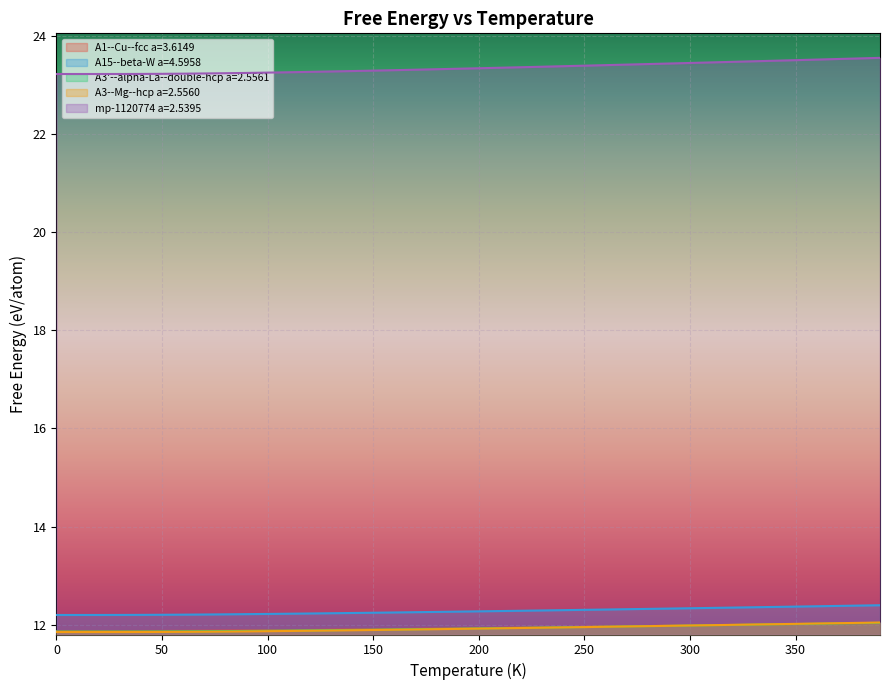

Is it true that A3'--alpha-La--double-hcp a=2.5561 equals 20.1 at 250?

False